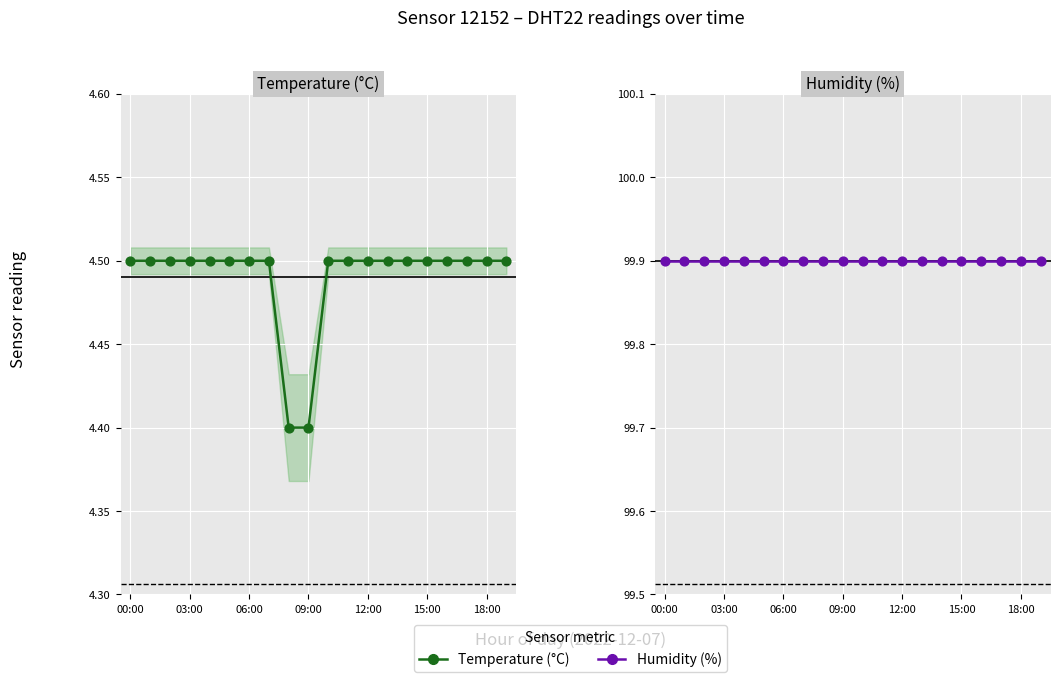

Which series has the widest spread of Y values?

Temperature (°C)